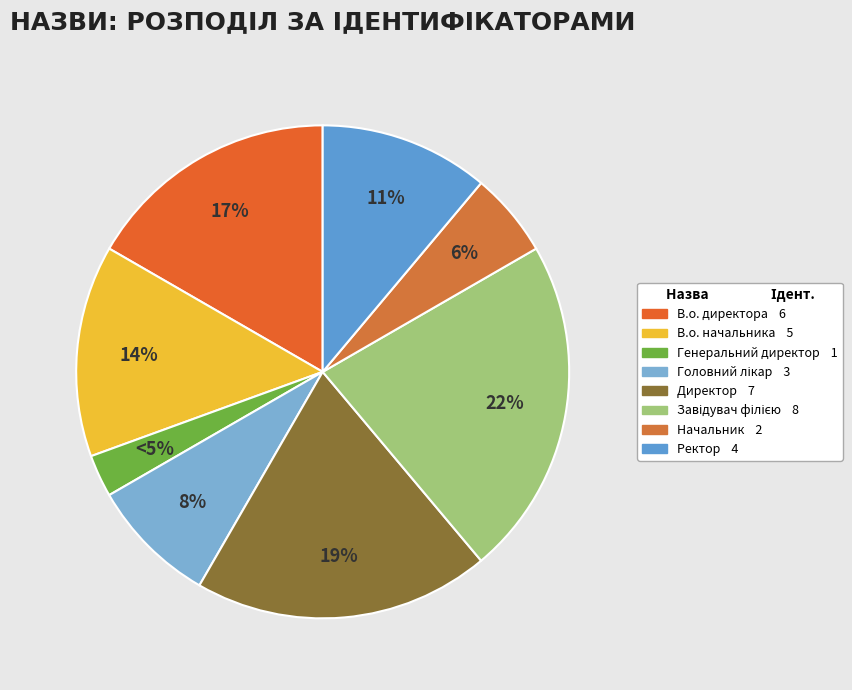

How much of the chart is everything except Завідувач філією?

77.8%